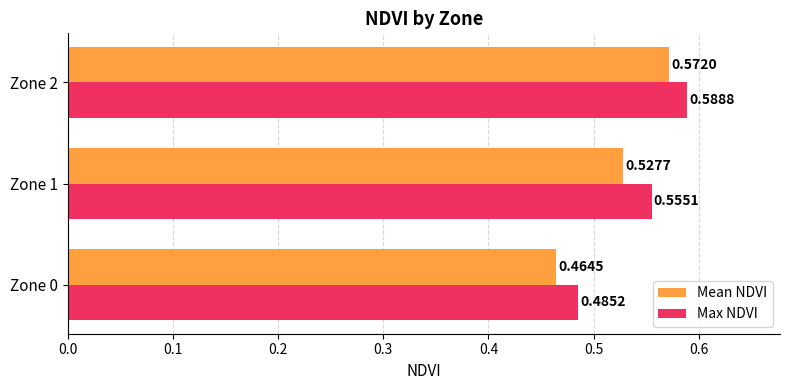

What is the sum of all Max NDVI values?

1.6